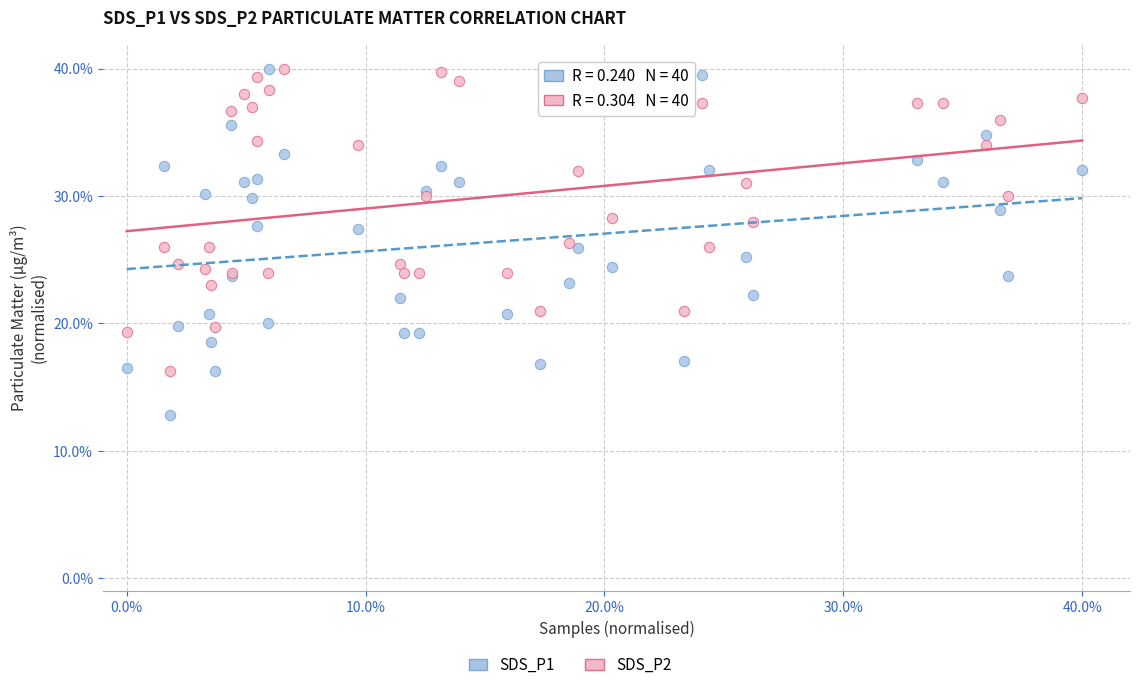

Which series has the widest spread of Y values?

SDS_P1